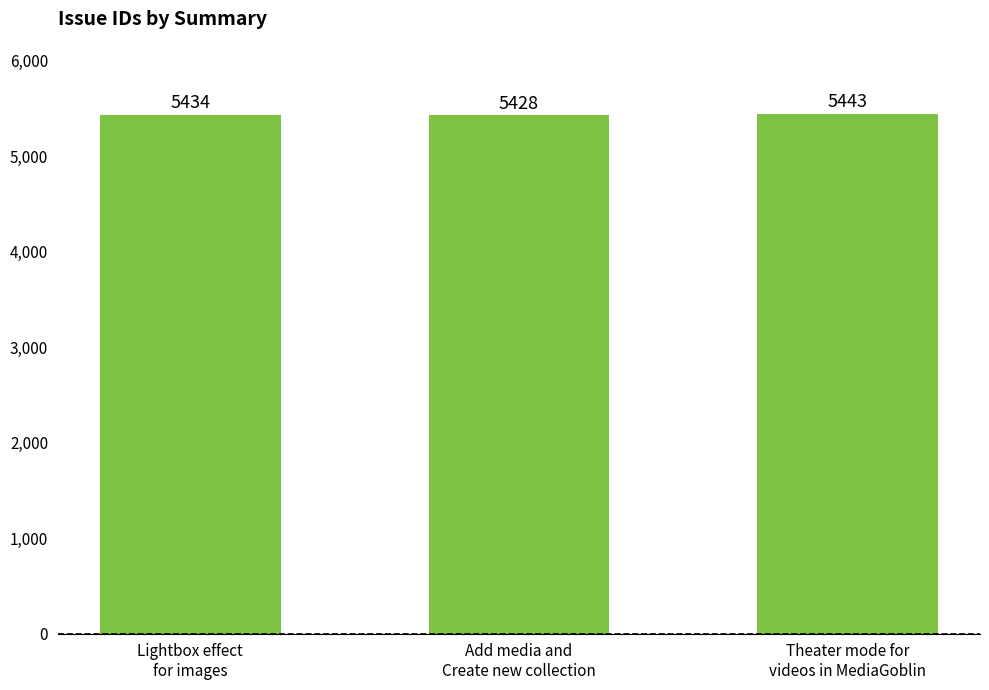

What is the label of the 3rd bar from the left?

Theater mode for
videos in MediaGoblin